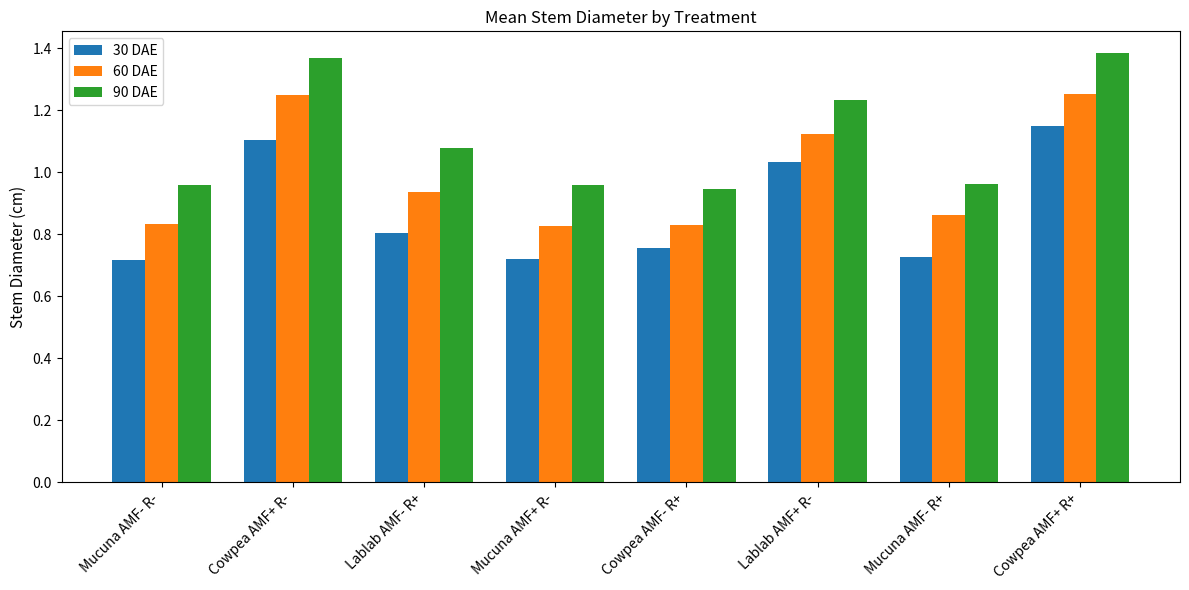

How many bars are there in each group?

3